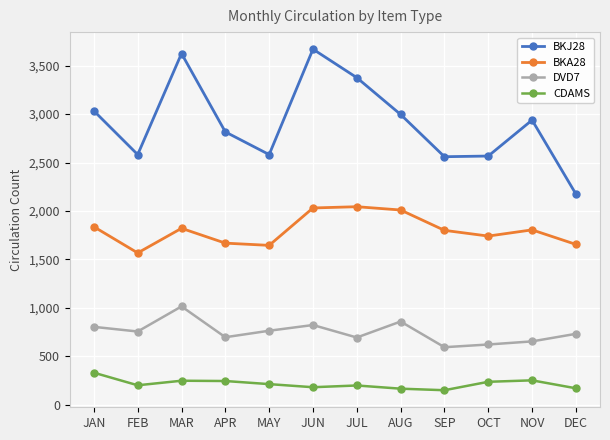

What position from the right is OCT?

3